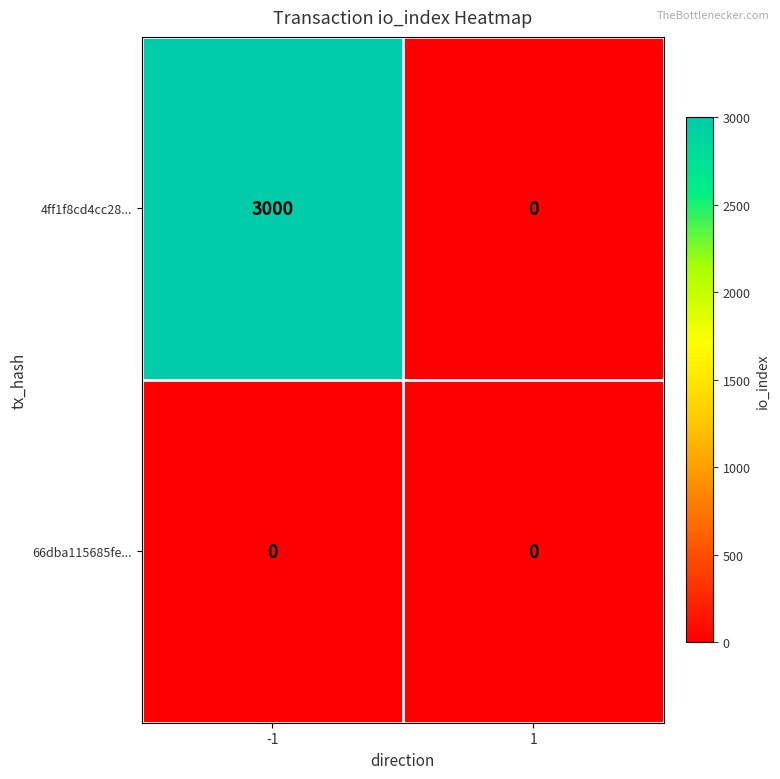

At which category is the sum across all series the highest?

-1